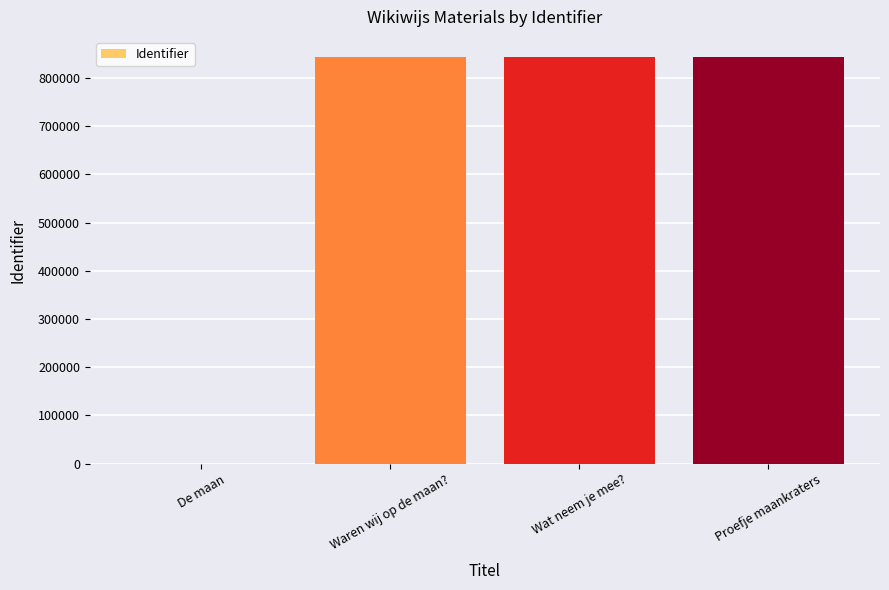

What is the maximum value shown in the chart?

842964